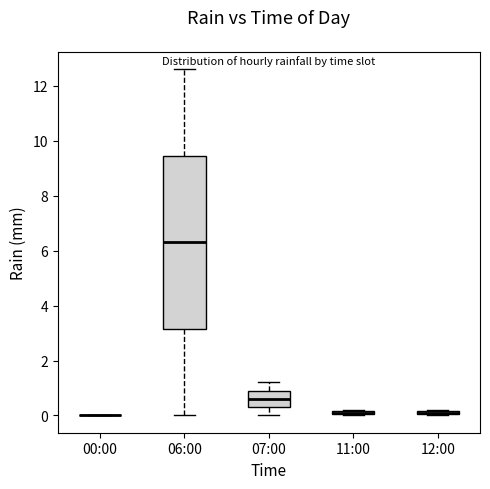

Where is the upper edge of the box for 12:00 on the y-axis? The values are not printed on the chart, so give them approximately, as read against the axis.

0.2